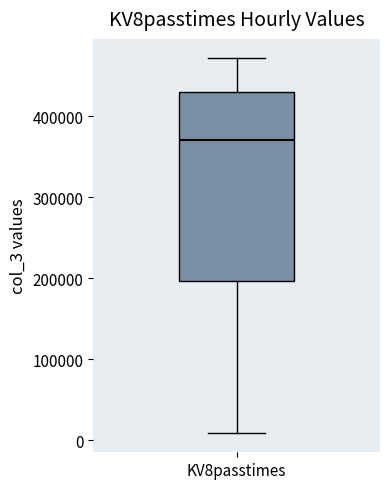

Where is the lower edge of the box for KV8passtimes on the y-axis? The values are not printed on the chart, so give them approximately, as read against the axis.

200000